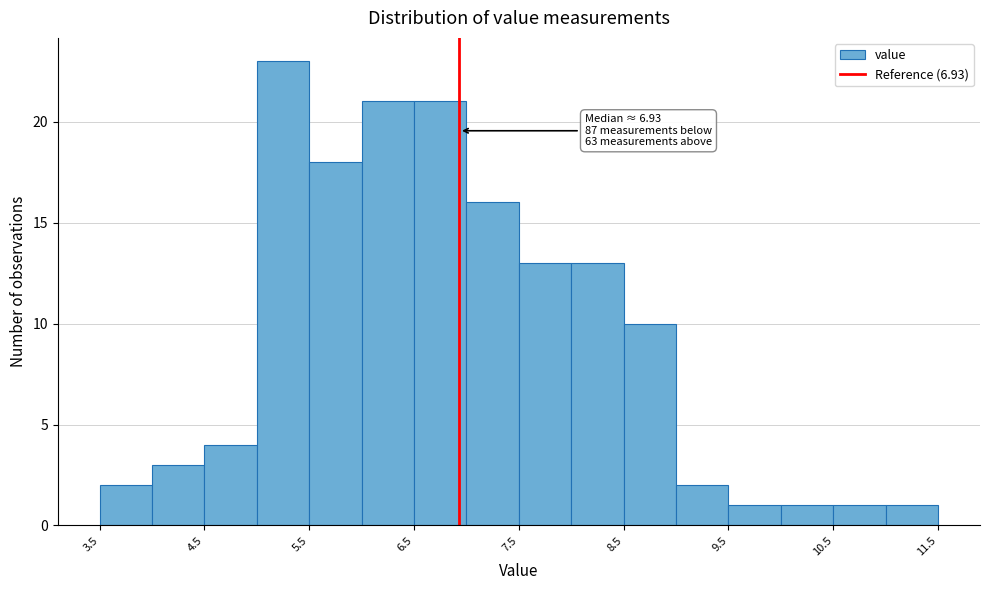

Over which range of the x-axis is the bar tallest?

5.0 to 5.5